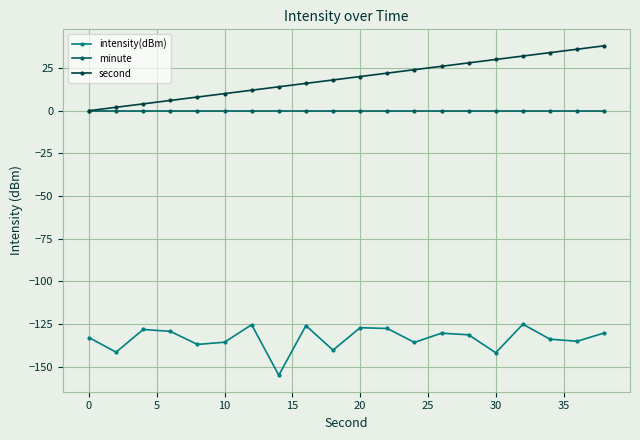

How many categories are shown in the chart?

20